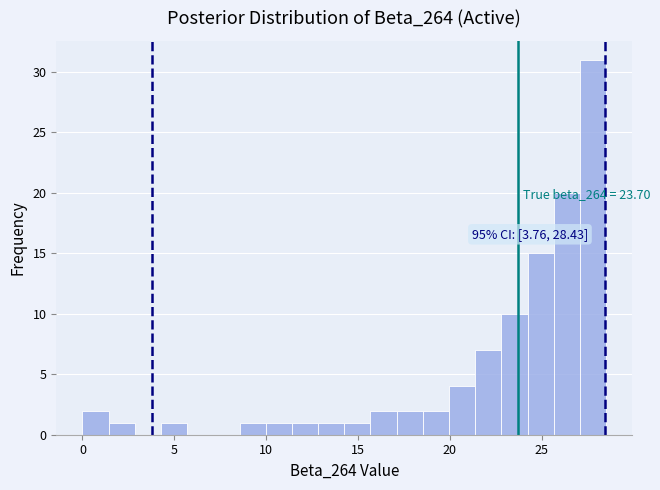

Around what value on the x-axis is the tallest bar? Give the approximate position of its centre, as read against the axis.

28.0